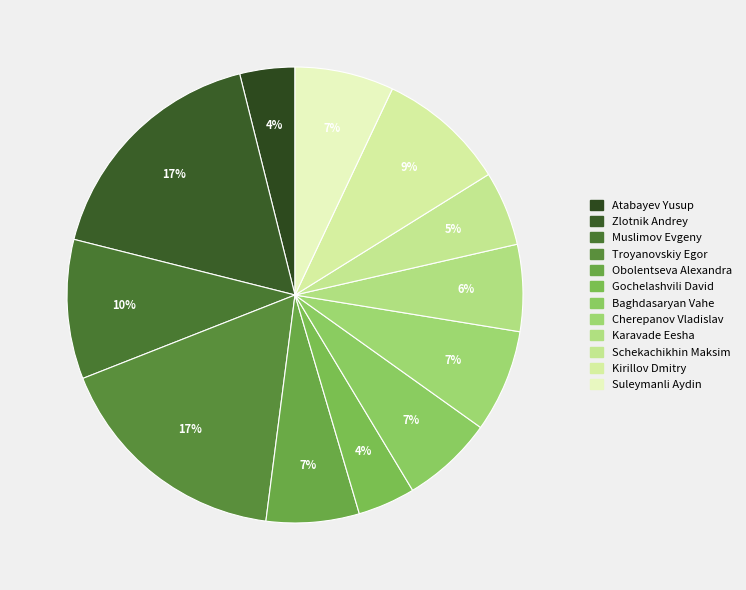

Is it true that Gochelashvili David is 4% of the pie?

True